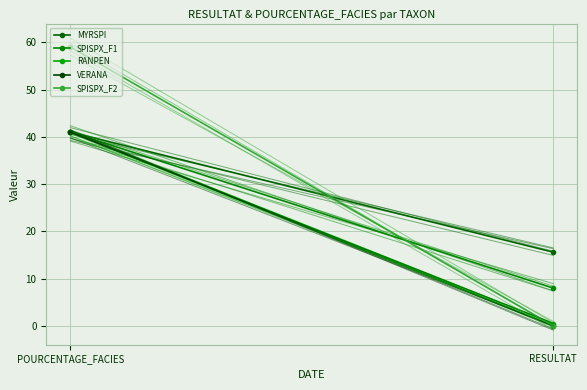

What is the sum of all RANPEN values?

41.5